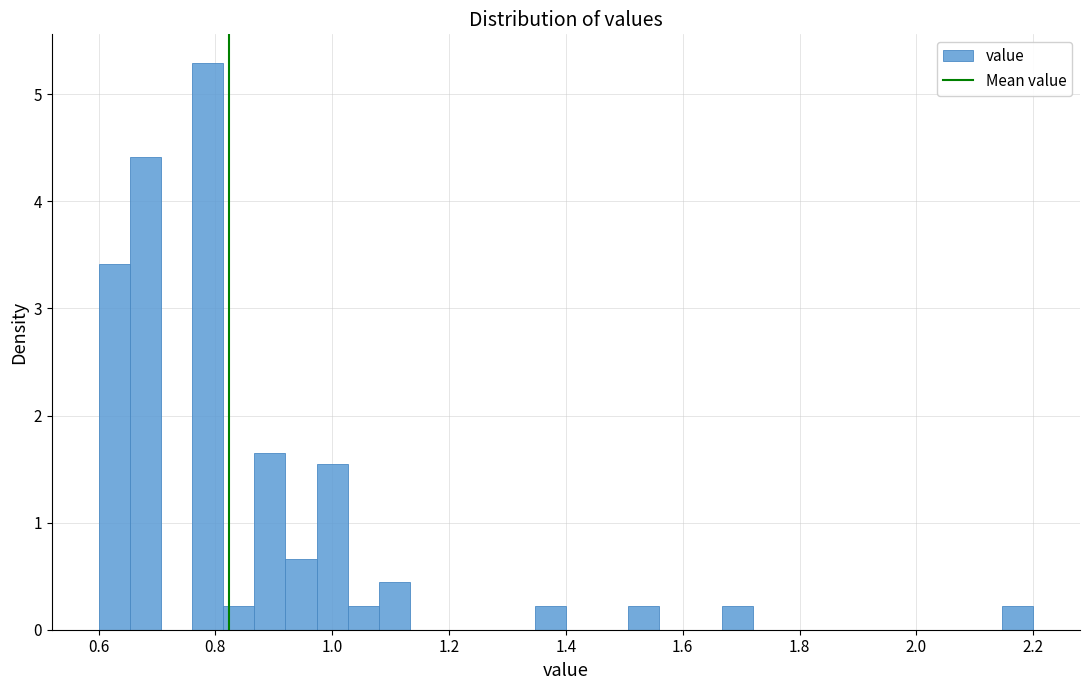

Read against the x-axis, roughly where is the centre of the tallest bar?

0.78